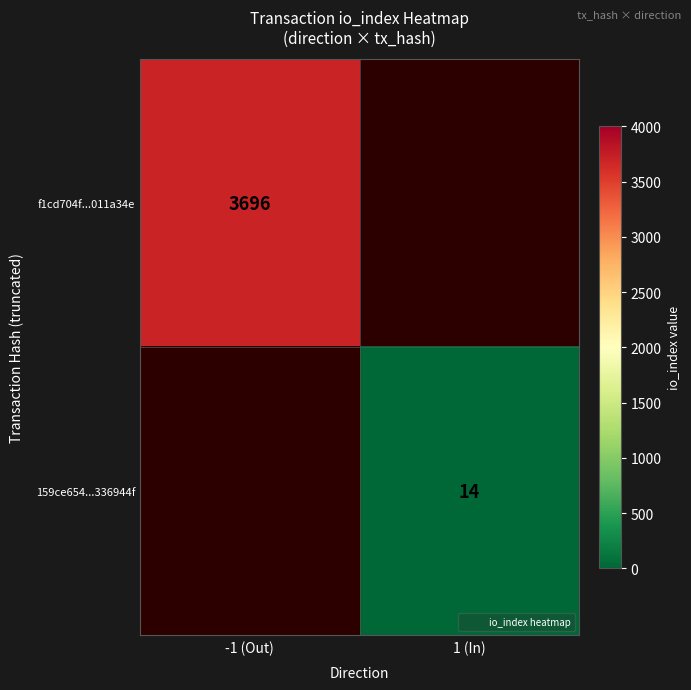

At how many categories does at least one series exceed 2610?

1